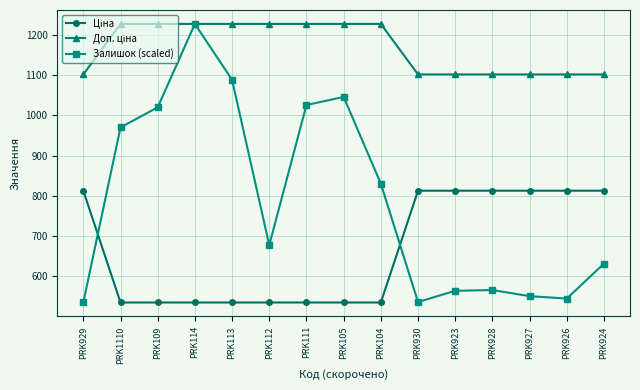

At which category is the sum across all series the highest?

PRK114